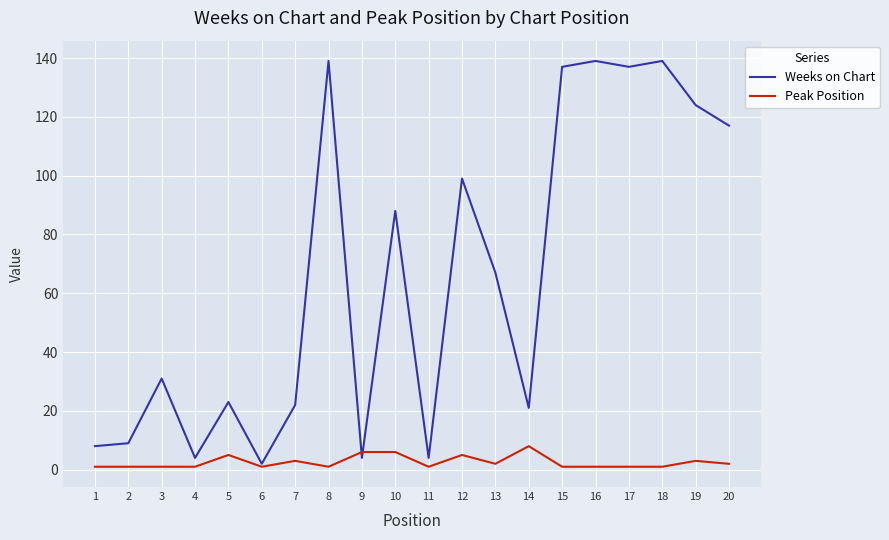

What is the difference between the highest and lowest values at 12?

94